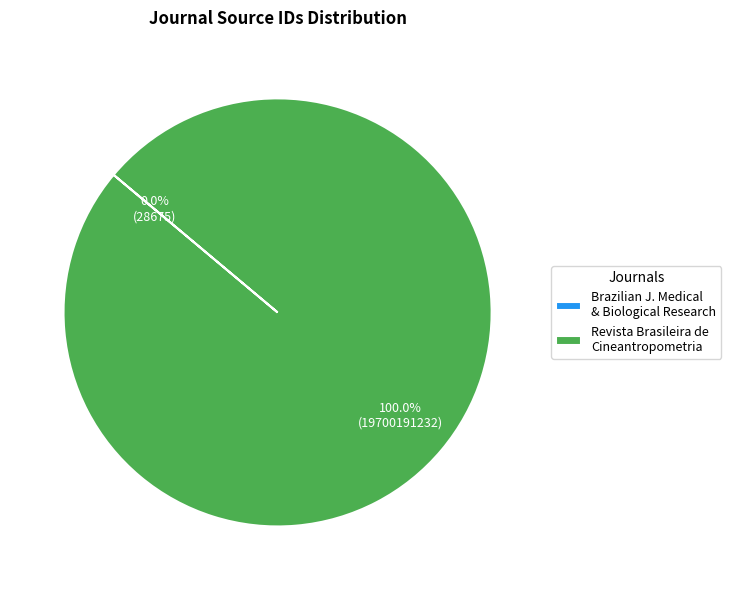

To the nearest percent, what is the average slice percentage?

50%